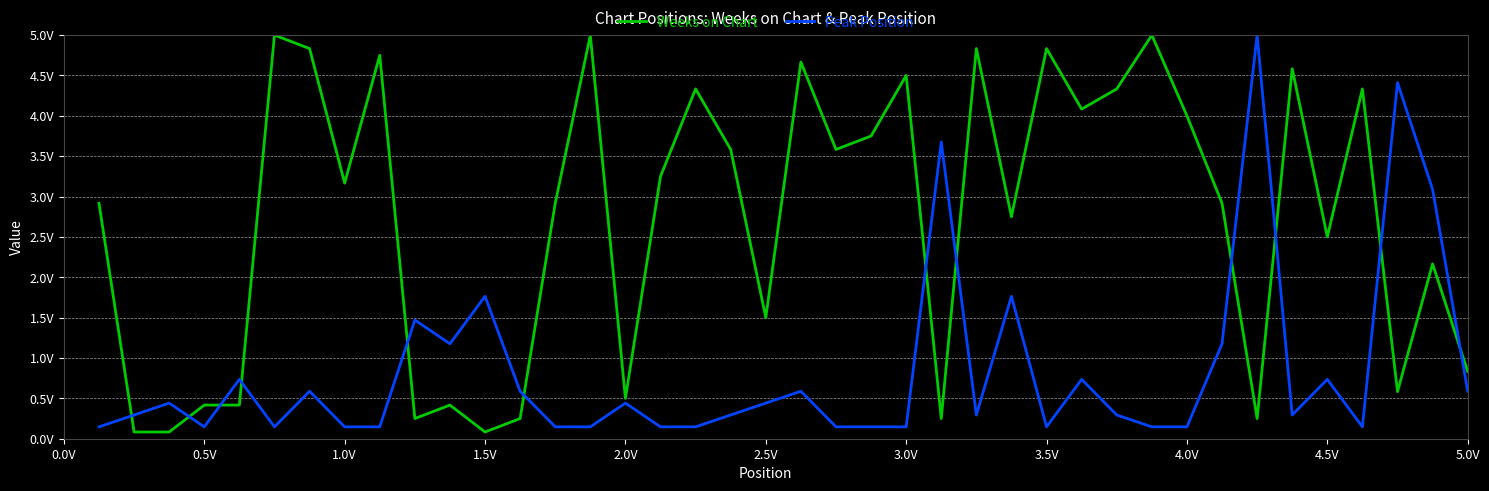

What are all the series names shown in the legend?

Weeks on Chart, Peak Position